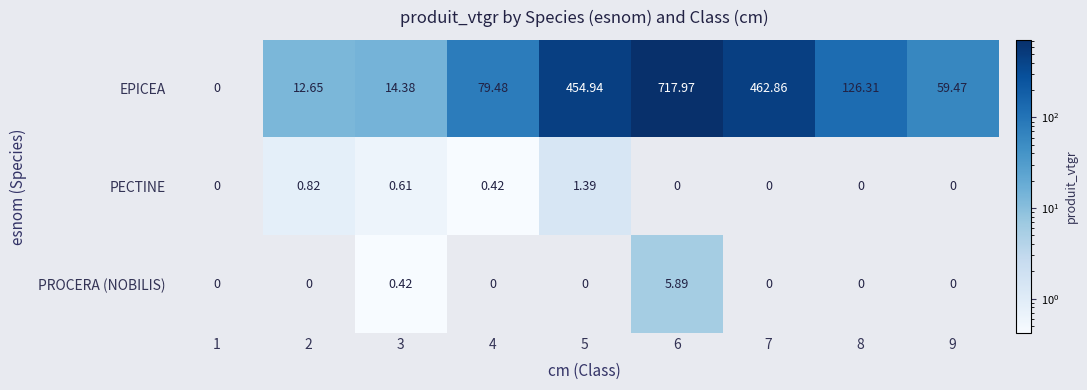

Which series changed the most between 1 and 7?

EPICEA